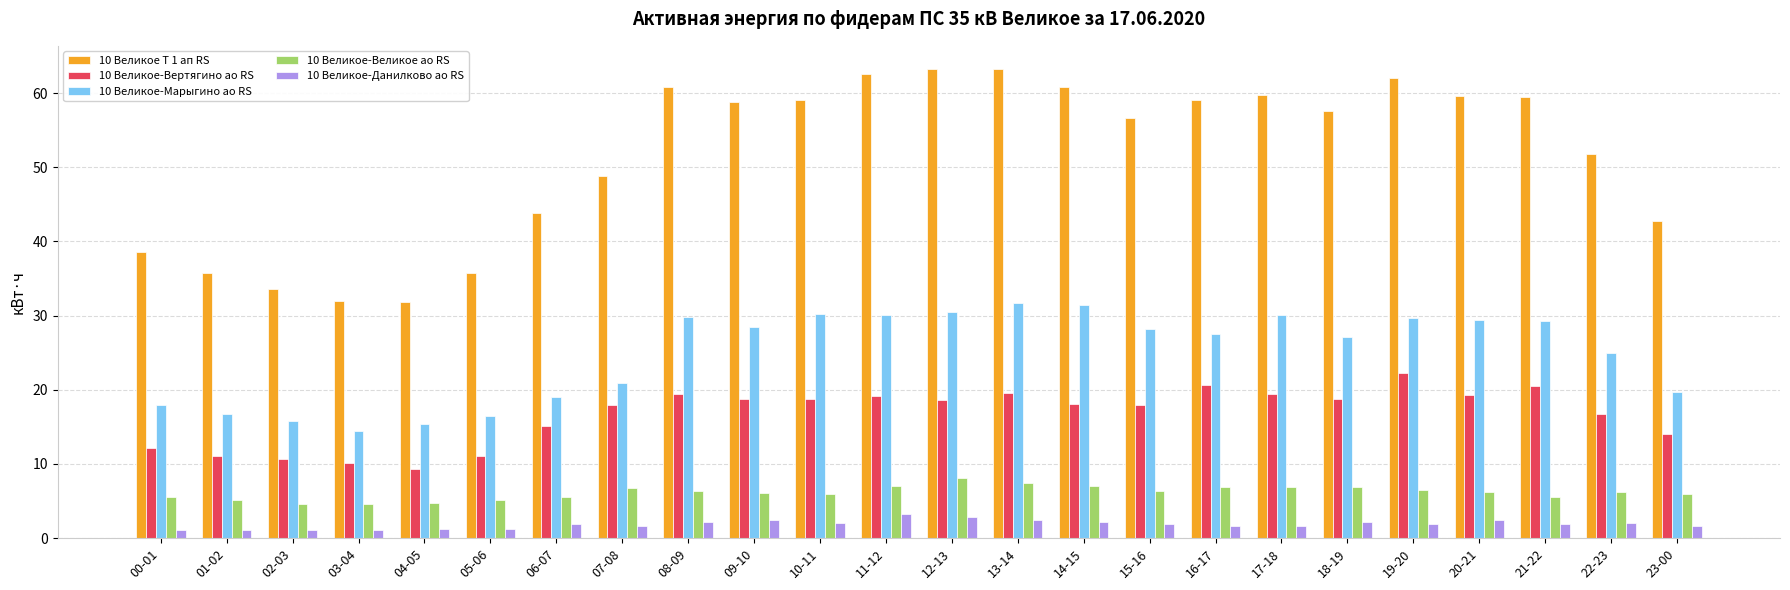

What is the label of the 14th bar from the left?

13-14